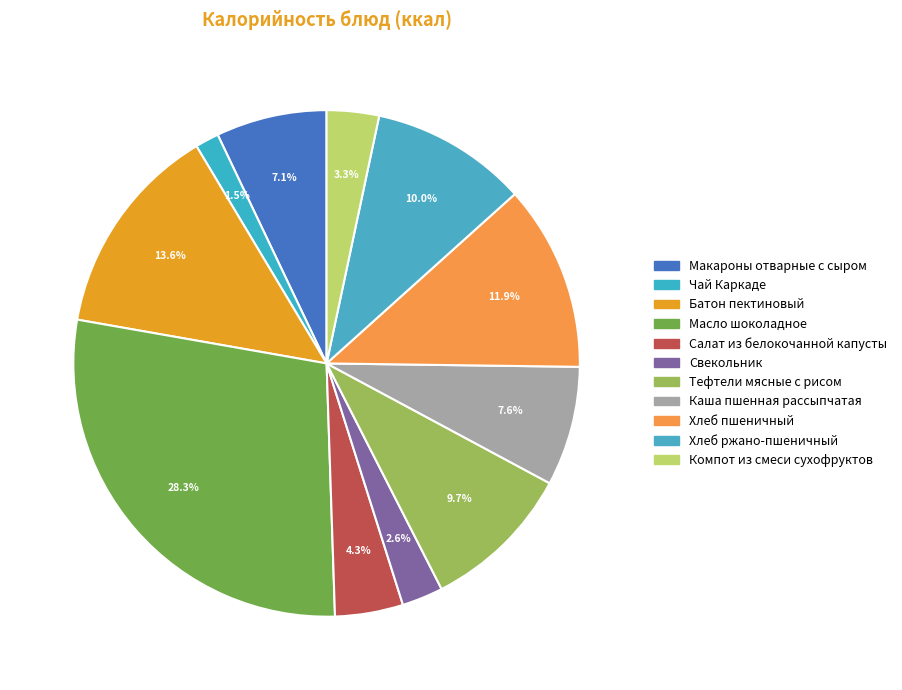

The Каша пшенная рассыпчатая slice represents 8% of the pie. True or false?

True